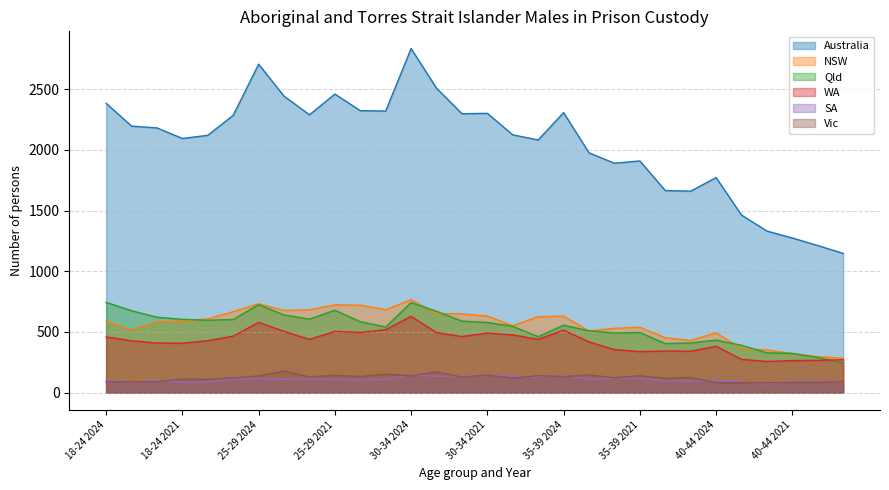

Between 18-24 2024 and 35-39 2020, which is larger?

18-24 2024